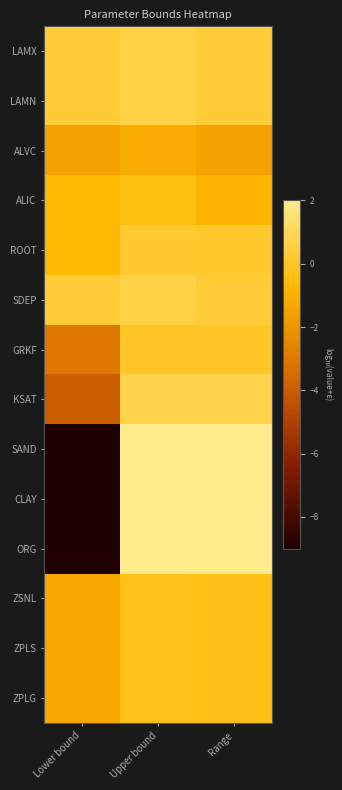

Which label corresponds to the smallest value in the chart?

Lower bound